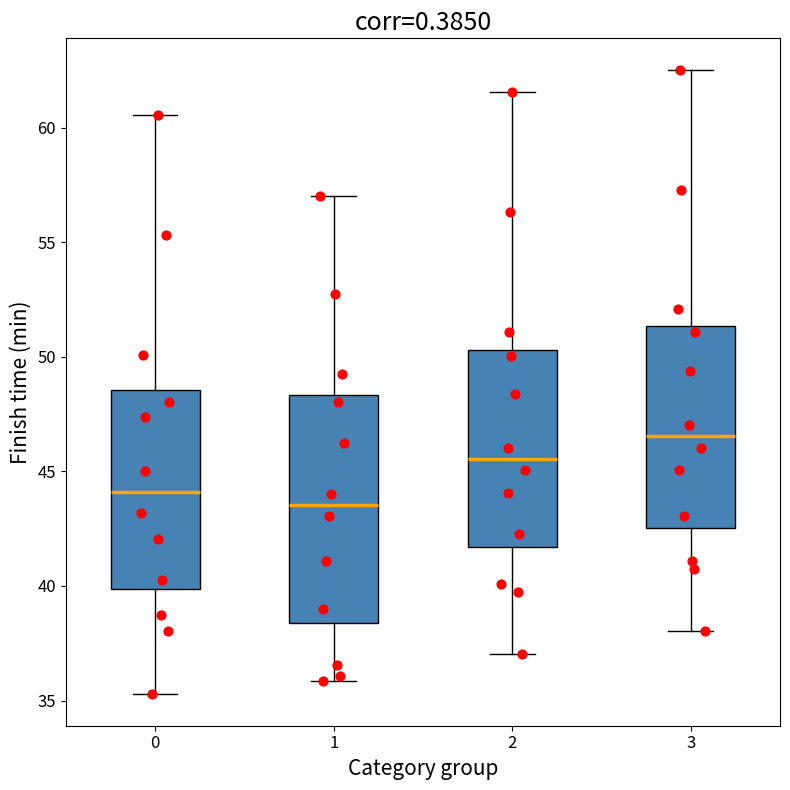

Where does the median line of the box at x = 1 sit on the y-axis? The values are not printed on the chart, so give them approximately, as read against the axis.

43.5